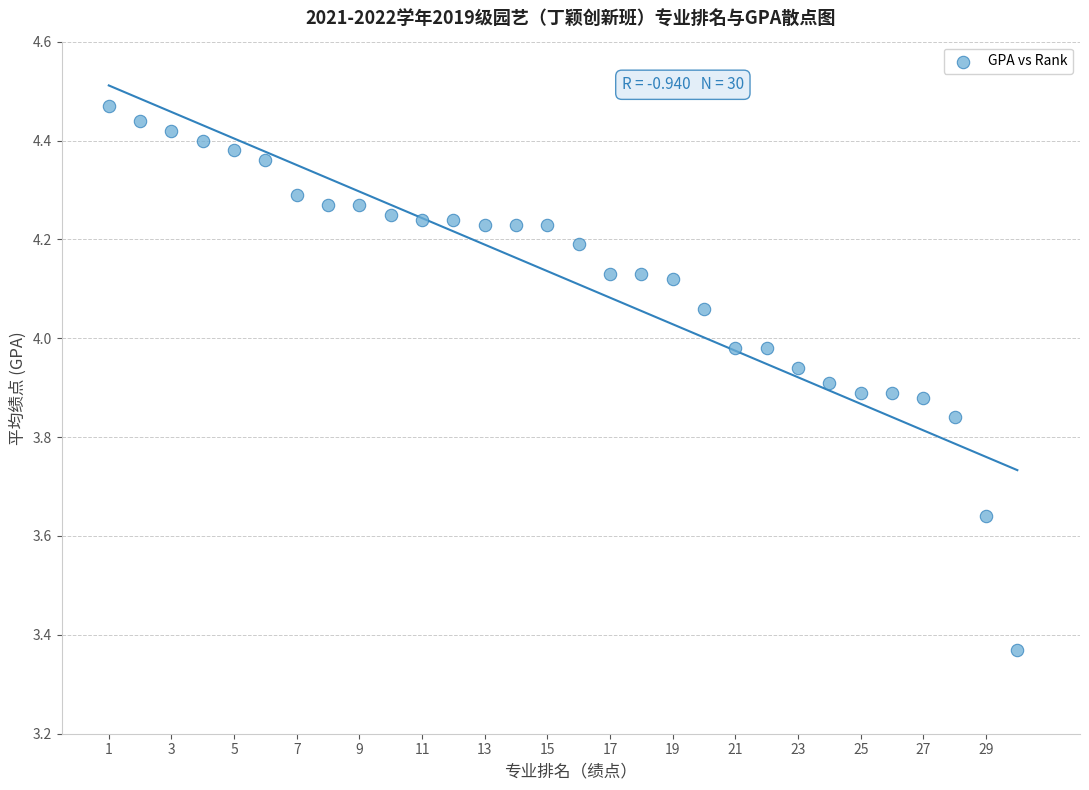

What is the range of Y values (max minus min)?

1.1